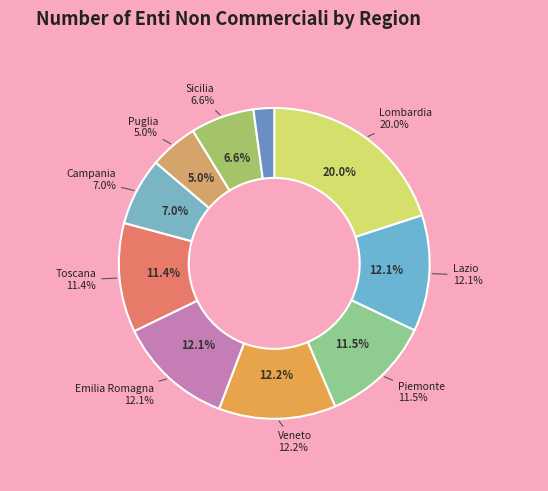

Which category has the biggest portion of the pie?

Lombardia